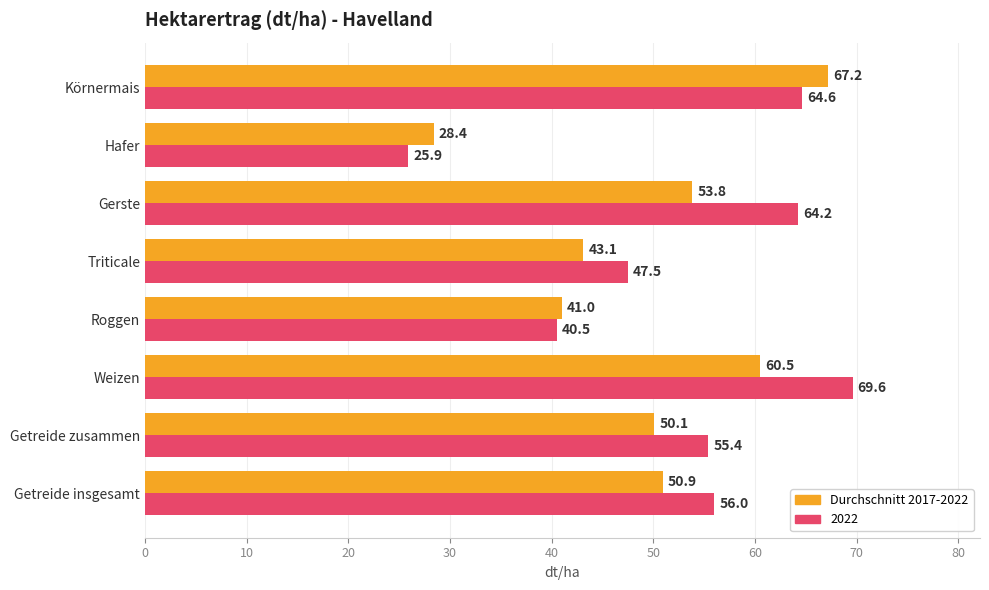

Rank the series by their average value, from lowest to highest.

Durchschnitt 2017-2022, 2022